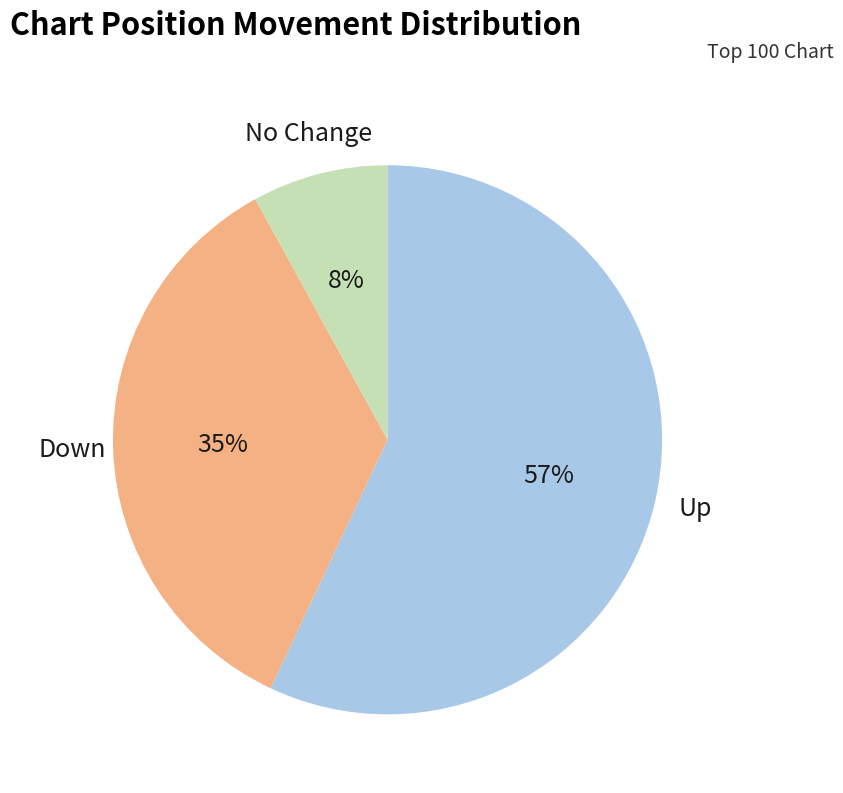

Which slice is the smallest?

No Change